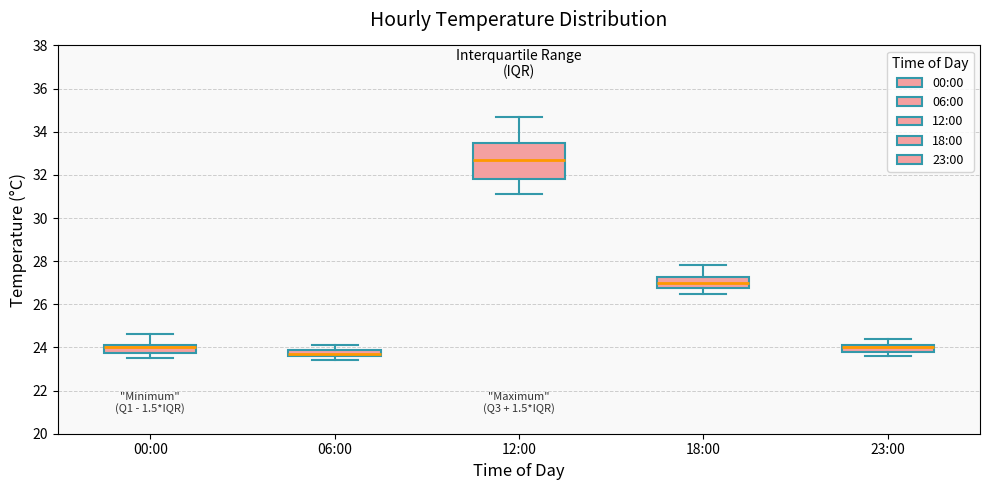

Where does the median line of the box for 18:00 sit on the y-axis? The values are not printed on the chart, so give them approximately, as read against the axis.

27.0